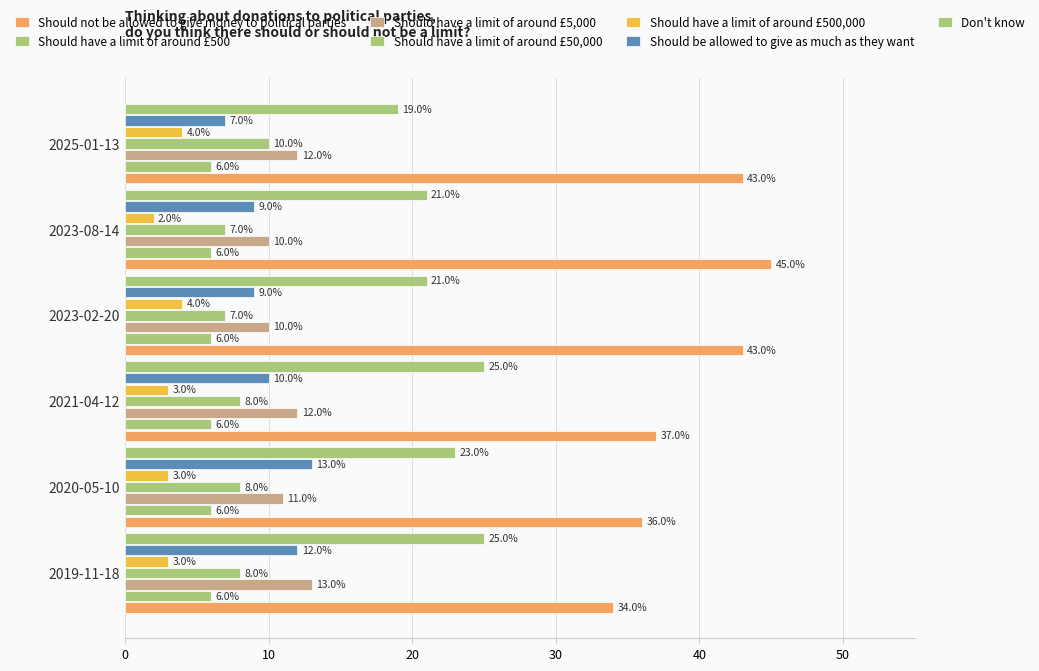

How many data points does each series have?

6